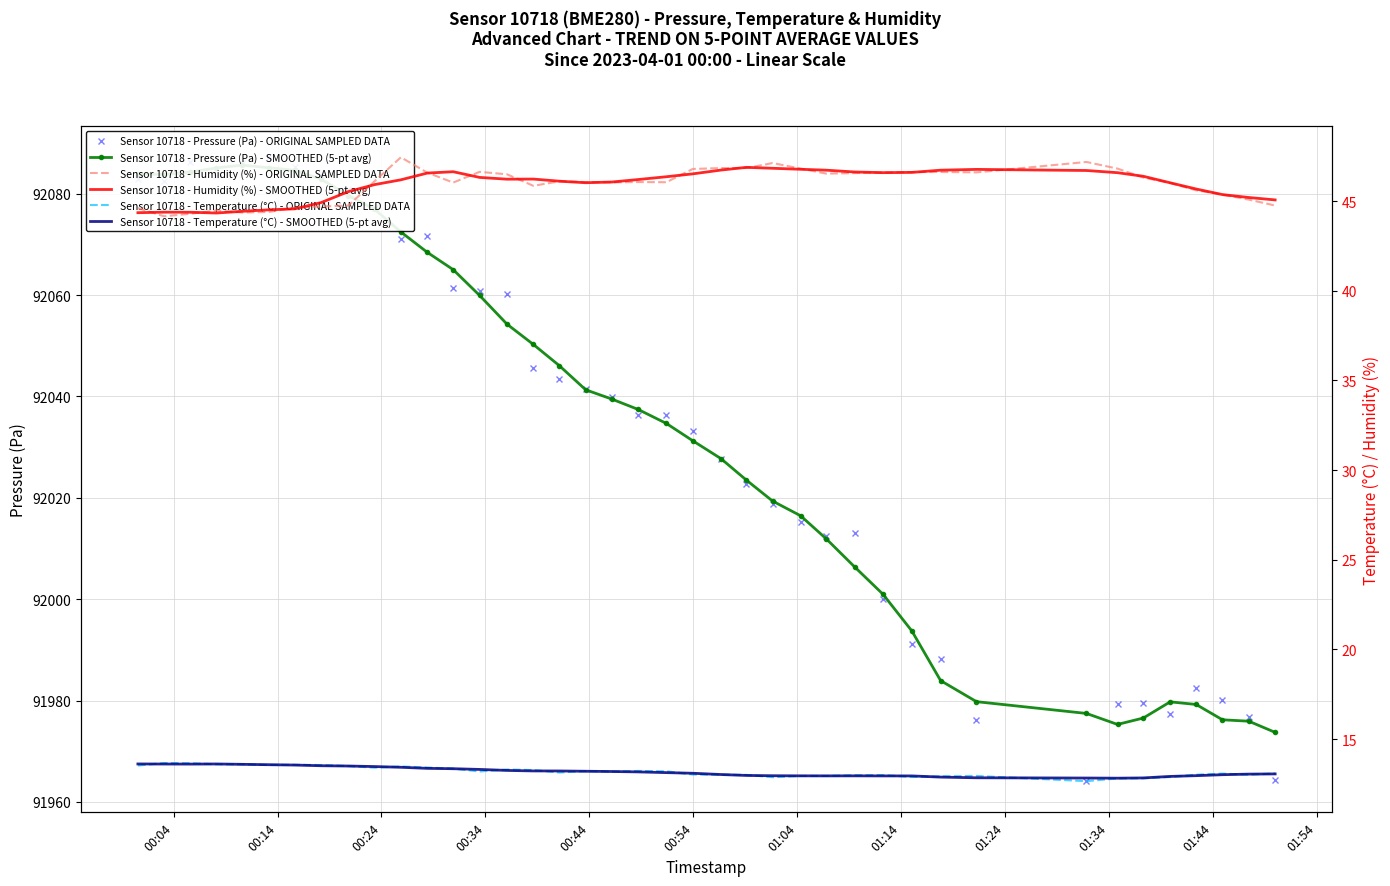

The value of Sensor 10718 - Temperature (°C) - SMOOTHED (5-pt avg) at 13 is 18.6. True or false?

False